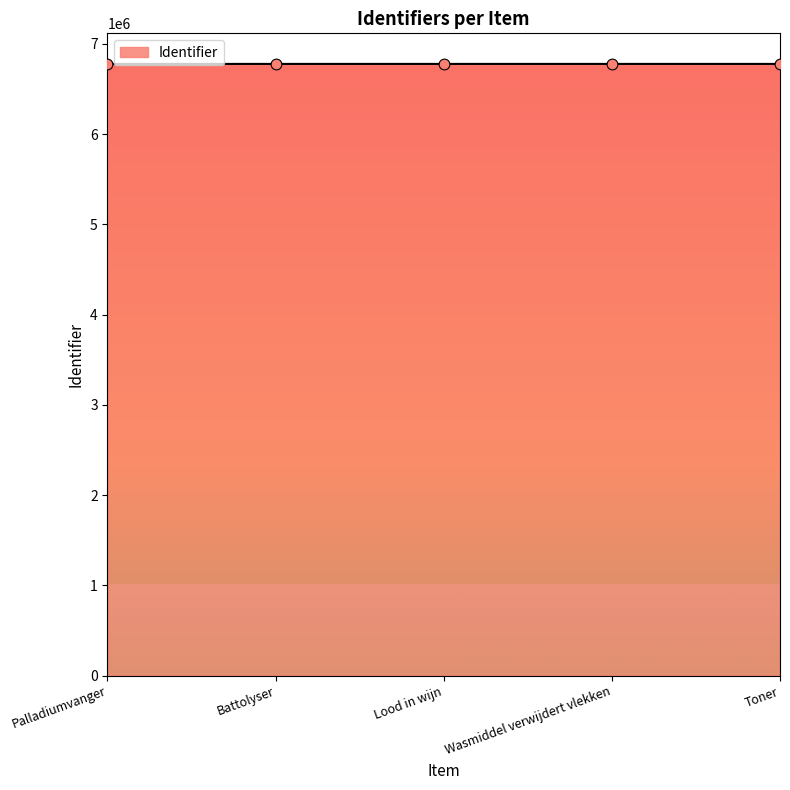

What is the change in value from Palladiumvanger to Lood in wijn?

+30